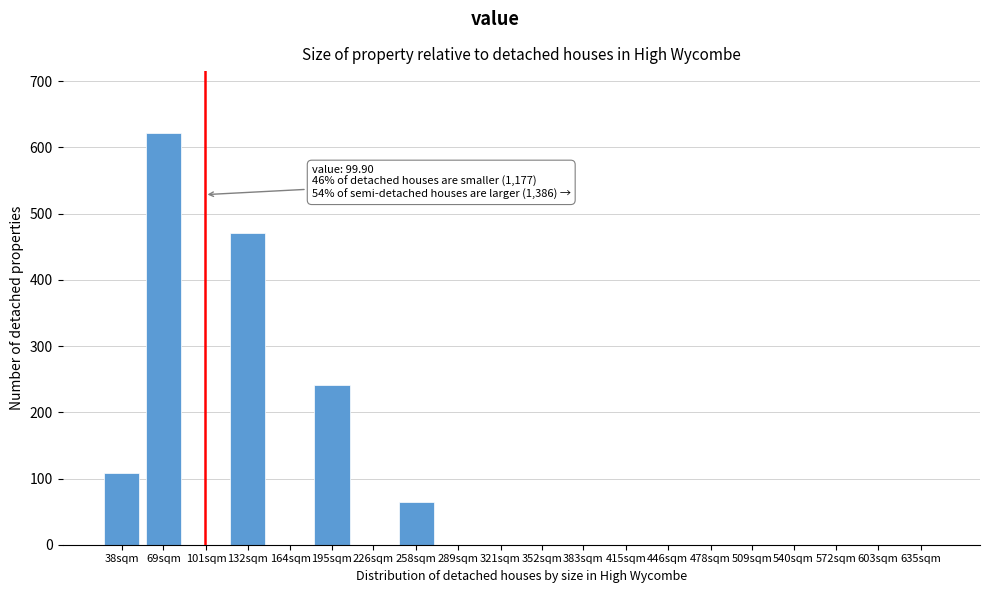

Reading left to right, list all the values displayed in this chart.

38sqm=109	69sqm=622	101sqm=0	132sqm=471	164sqm=0	195sqm=241	226sqm=0	258sqm=65	289sqm=0	321sqm=0	352sqm=0	383sqm=0	415sqm=0	446sqm=0	478sqm=0	509sqm=0	540sqm=0	572sqm=0	603sqm=0	635sqm=0